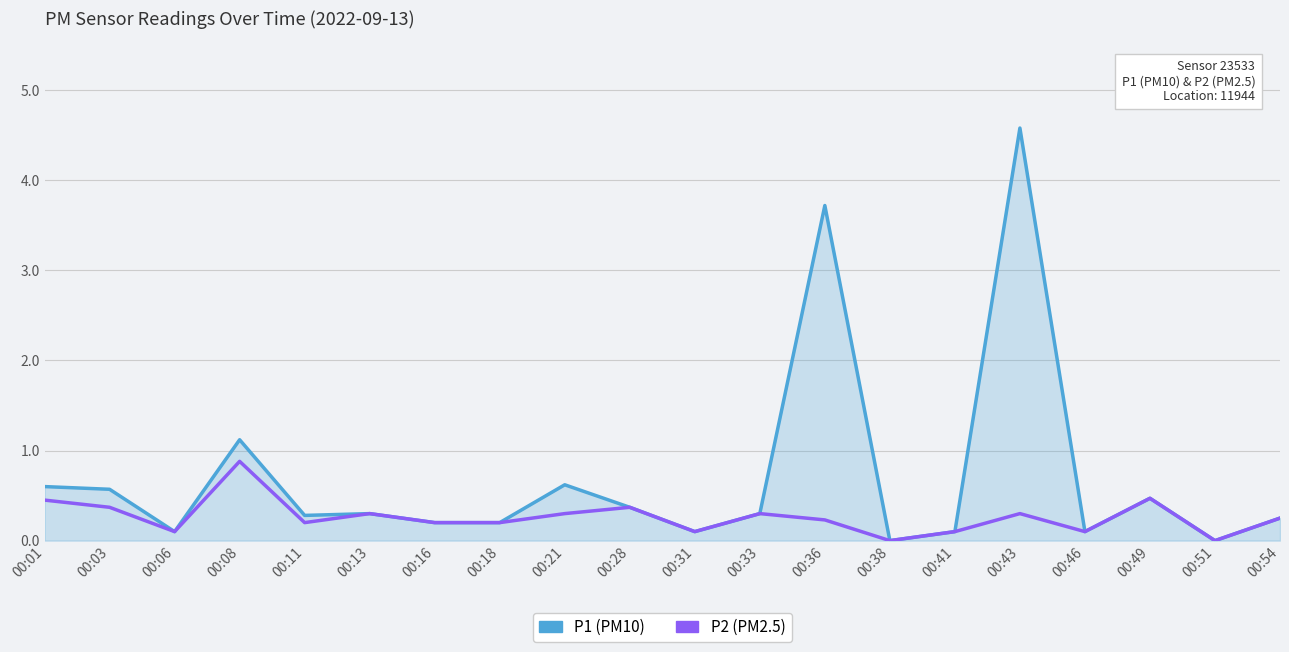

At which category is the sum across all series the highest?

00:43